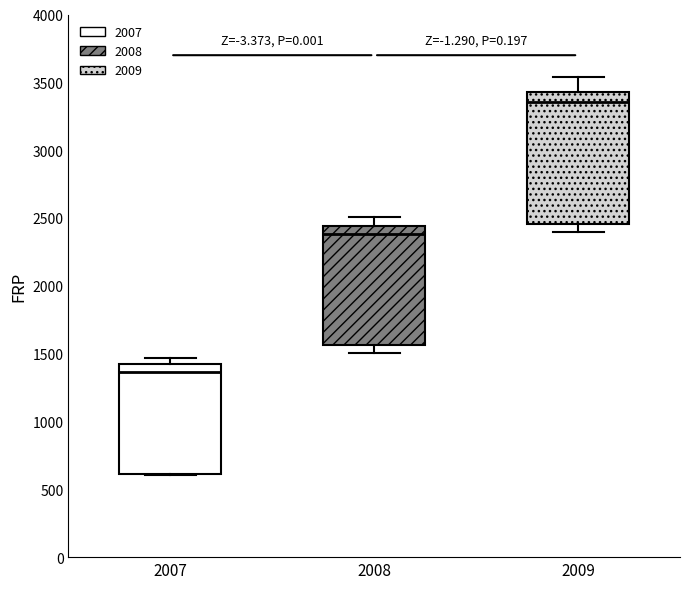

Where is the lower edge of the box at x = 2009 on the y-axis? The values are not printed on the chart, so give them approximately, as read against the axis.

2450